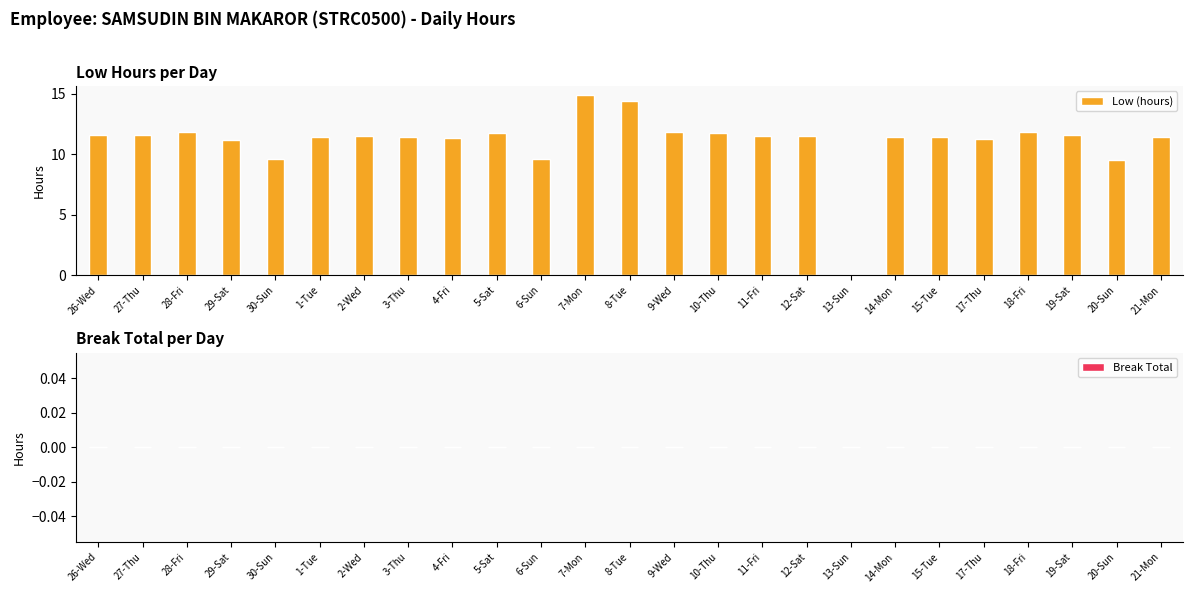

What is the change in value from 29-Sat to 5-Sat?

+0.6